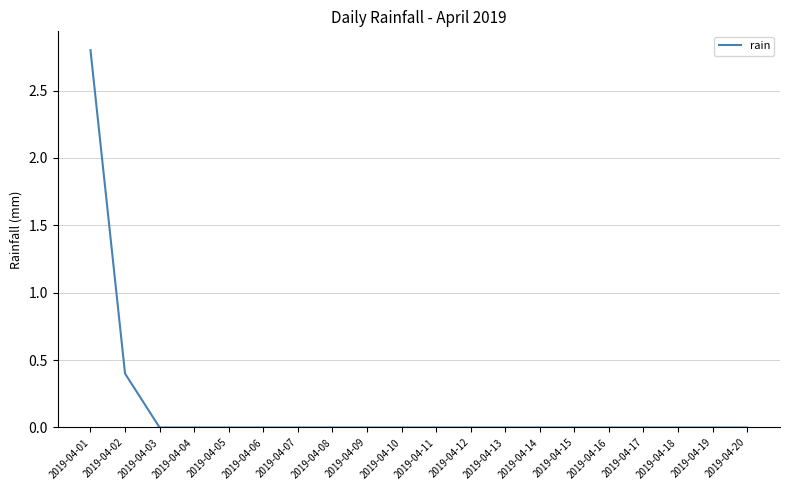

Is it true that the value at 2019-04-18 is 1.7?

False